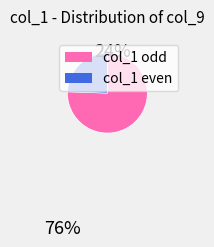

Count the number of slices in the pie.

2